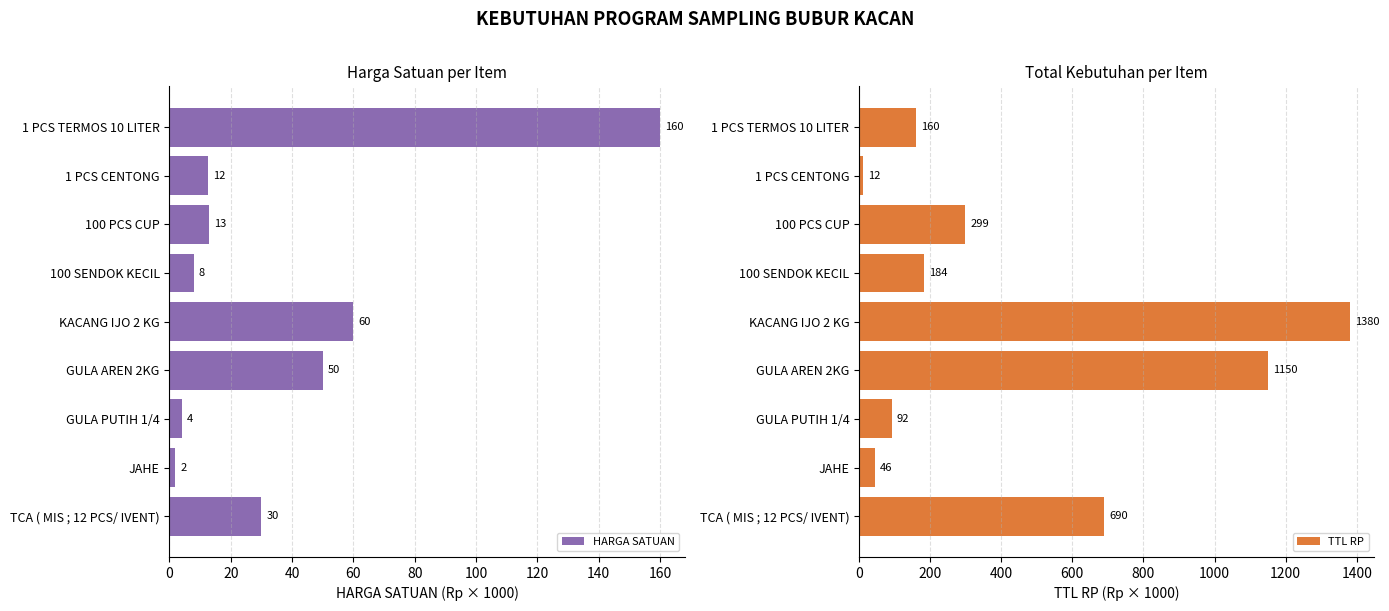

At which label is HARGA SATUAN closest to 81?

KACANG IJO 2 KG